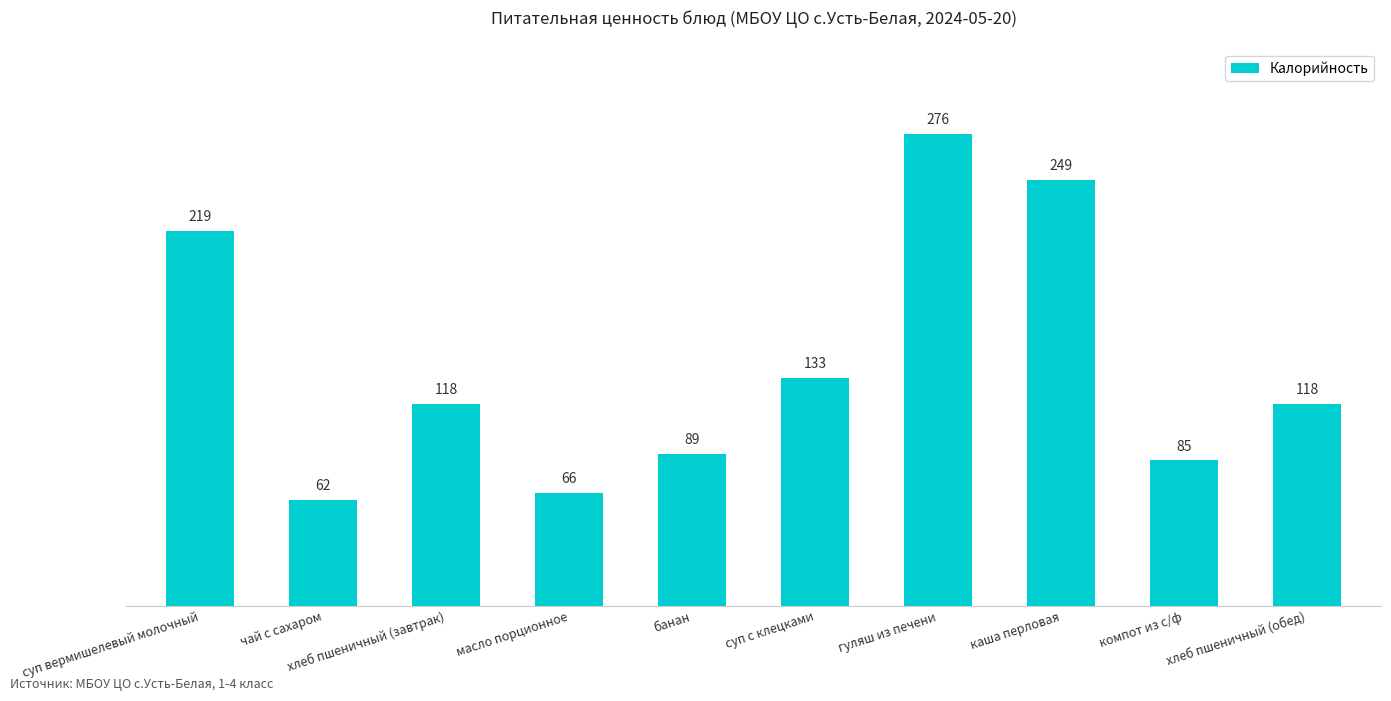

What is the change in value from чай с сахаром to хлеб пшеничный (обед)?

+56